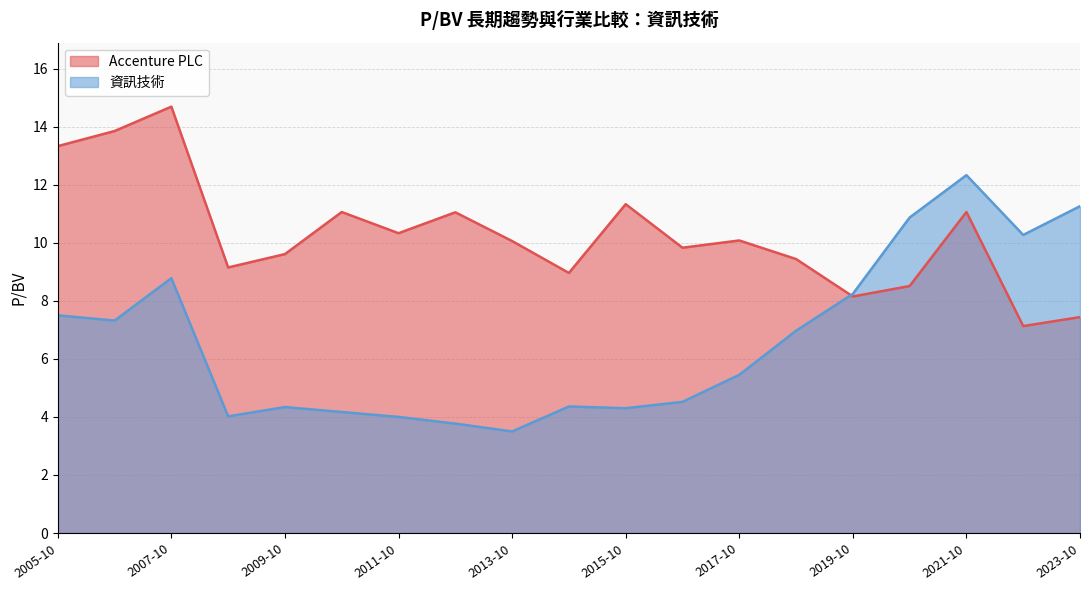

Which series ends up on top after the final intersection of Accenture PLC and 資訊技術?

資訊技術